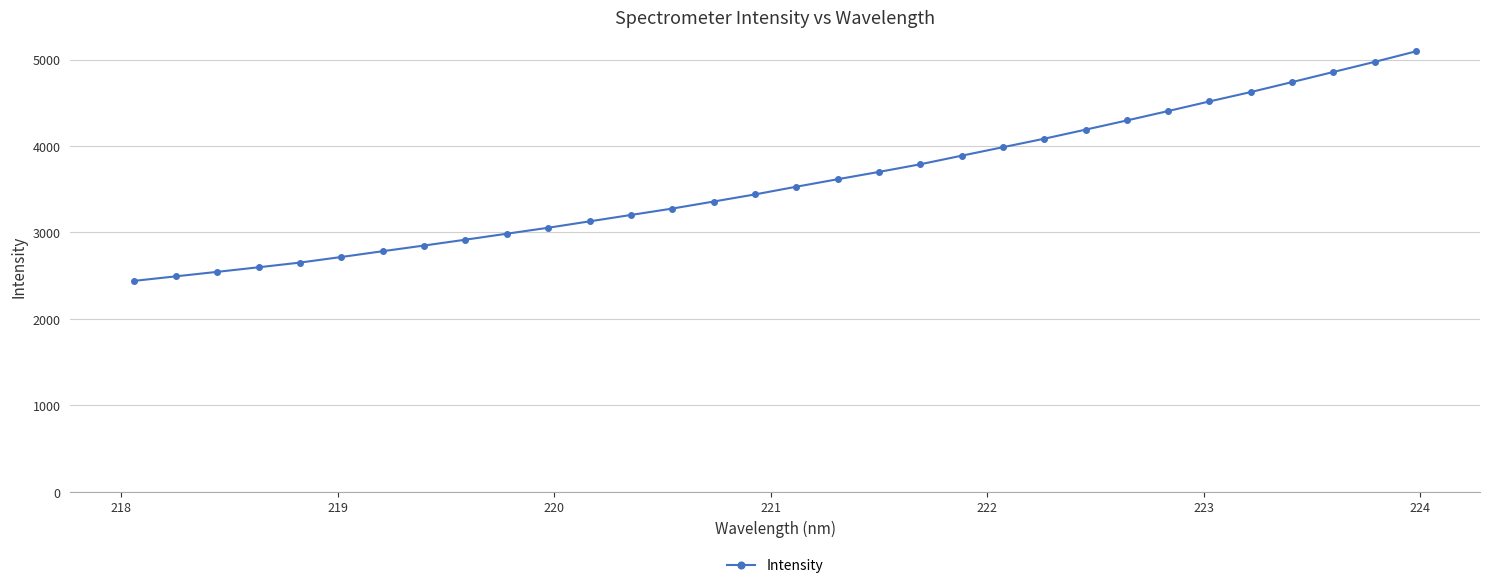

What is the value of the 3rd point from the left?

2543.6